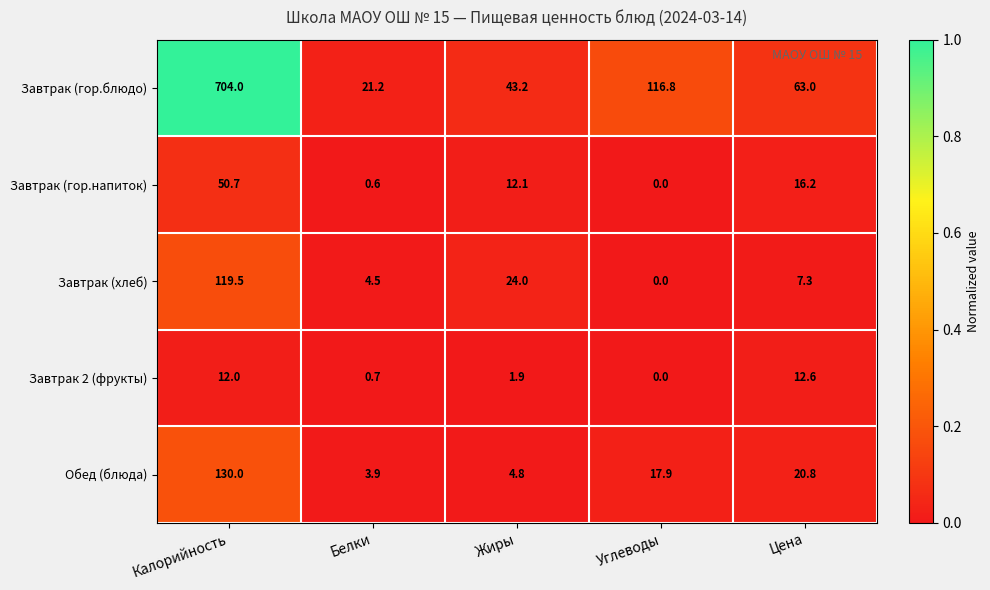

What is the total value across all series at Цена?

119.9